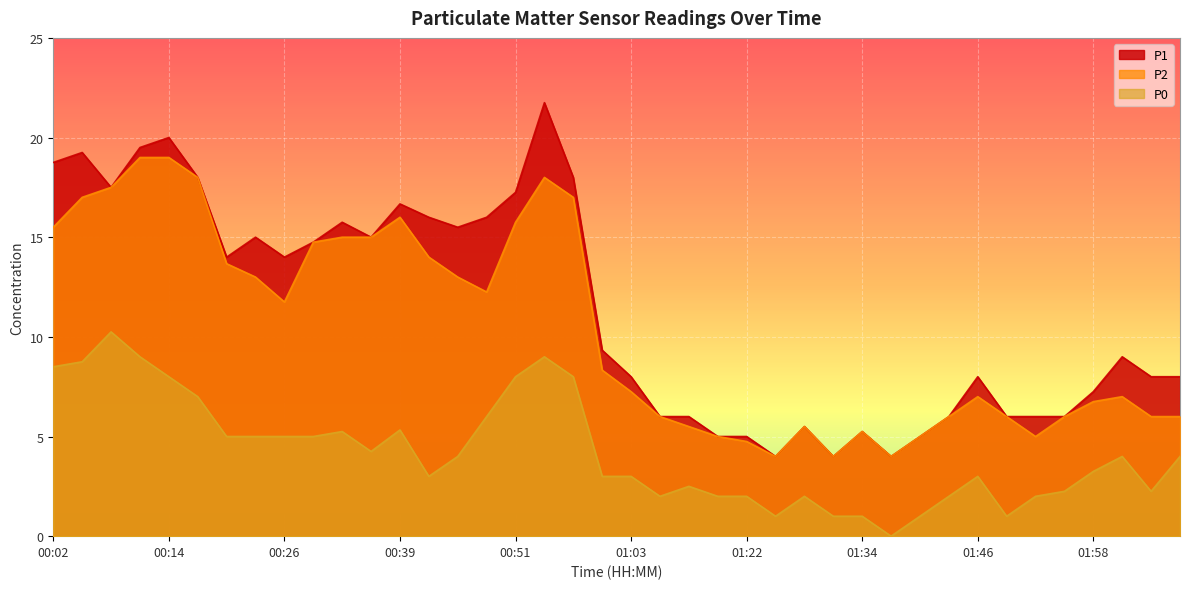

Is it true that P0 equals 2.0 at 01:19?

True